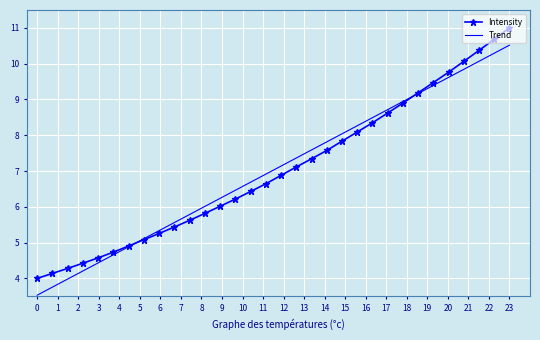

What is the maximum value shown in the chart?

11.0